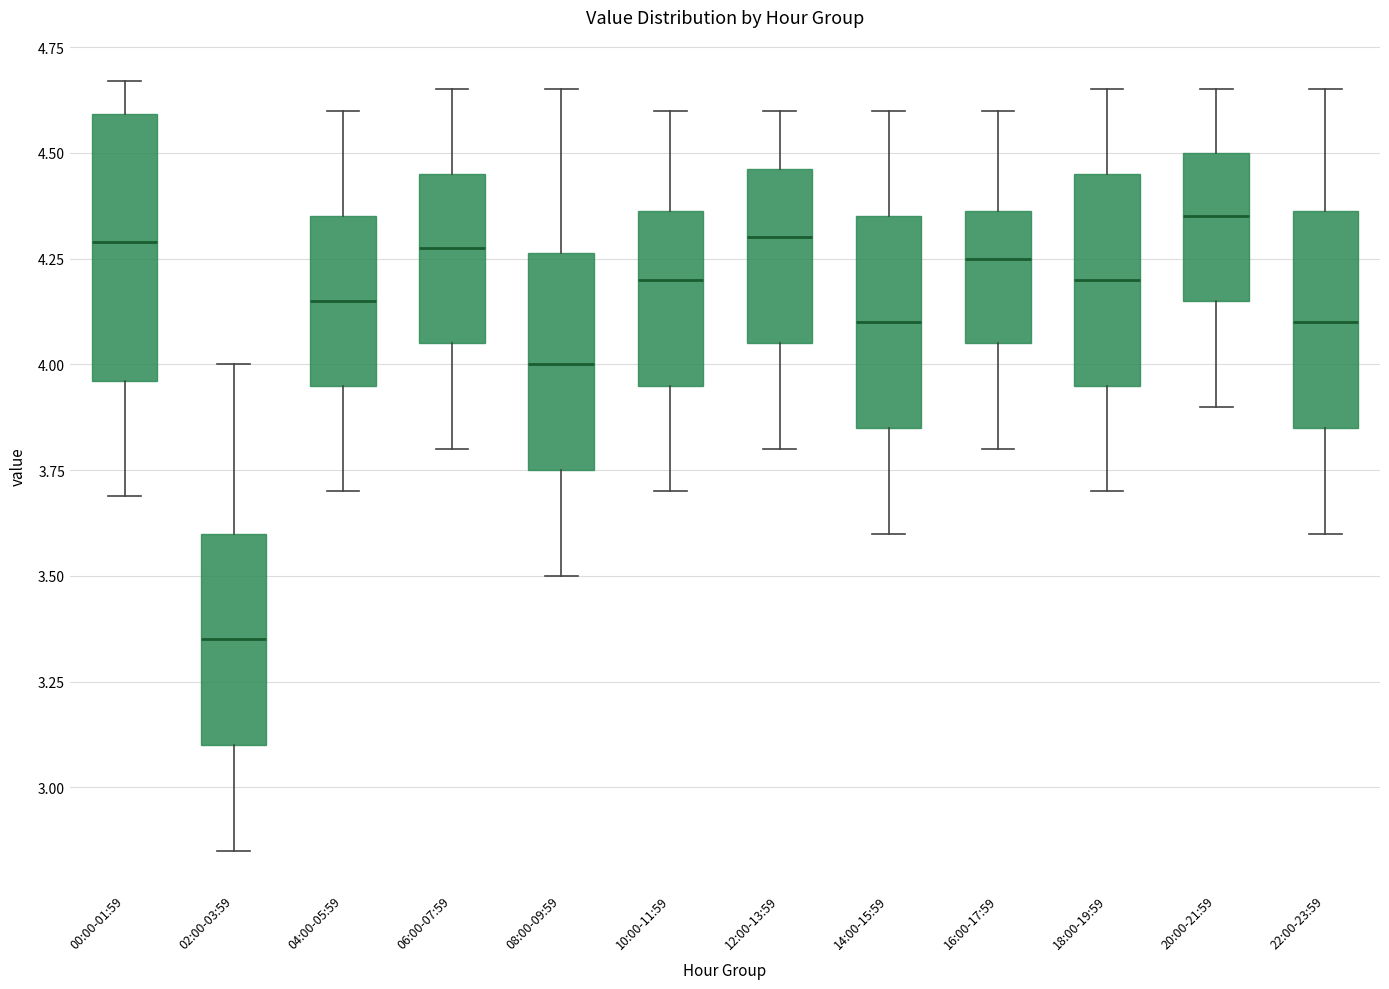

Where does the lower whisker of the box for 12:00-13:59 end on the y-axis? The values are not printed on the chart, so give them approximately, as read against the axis.

3.80